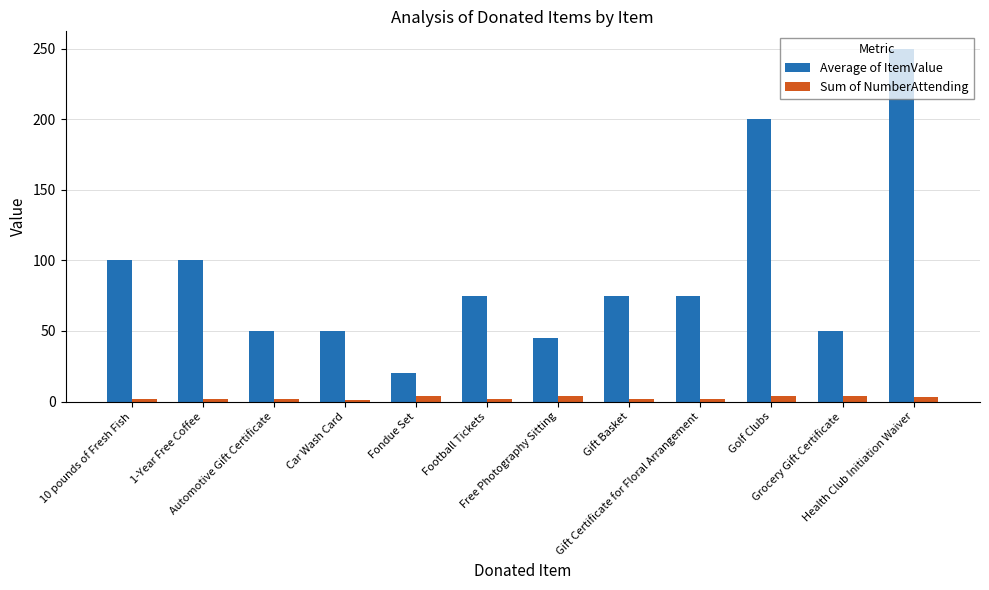

How many data points in Average of ItemValue are less than 75?

5